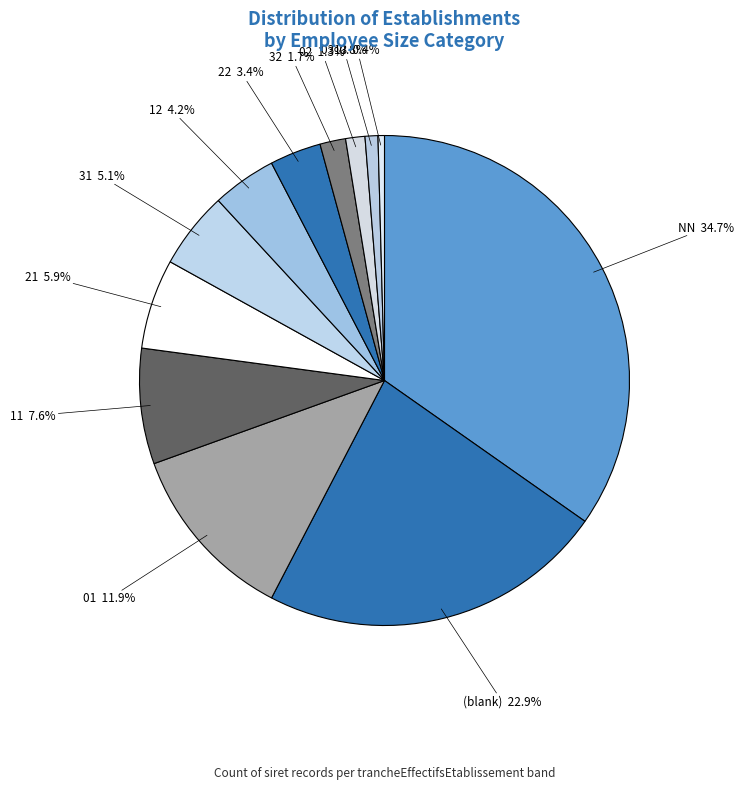

What is the smallest slice in the pie chart?

13